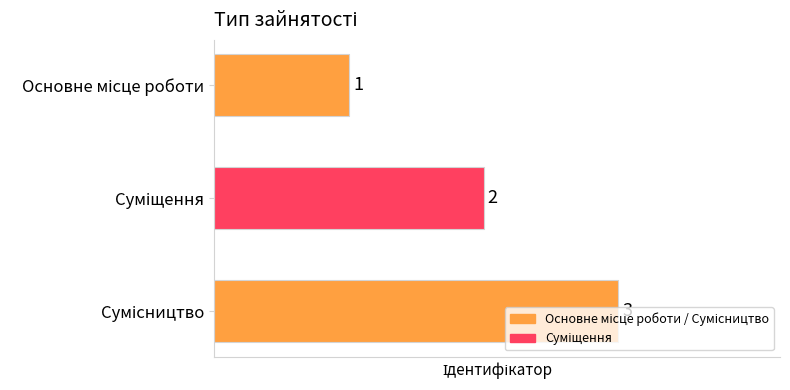

What is the sum of all values?

6